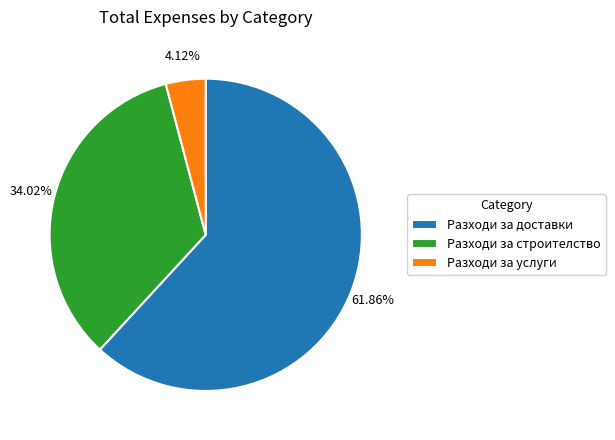

To the nearest percent, what percentage of the pie is Разходи за доставки?

62%